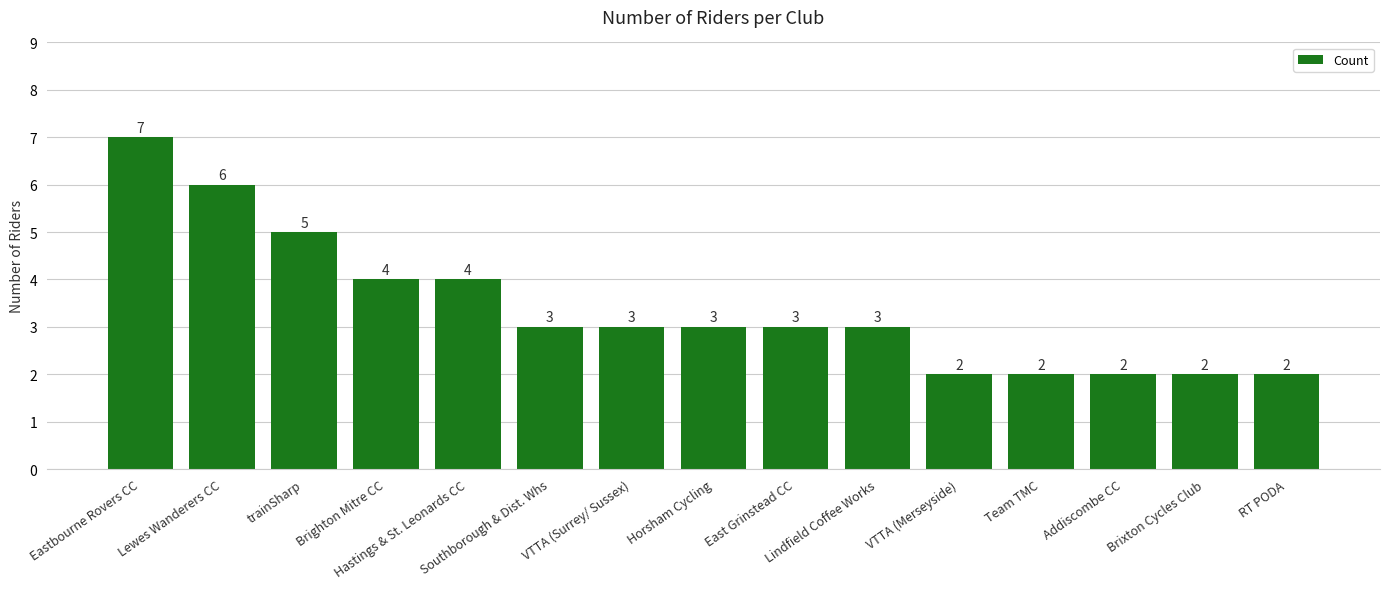

How many series are shown in this chart?

1